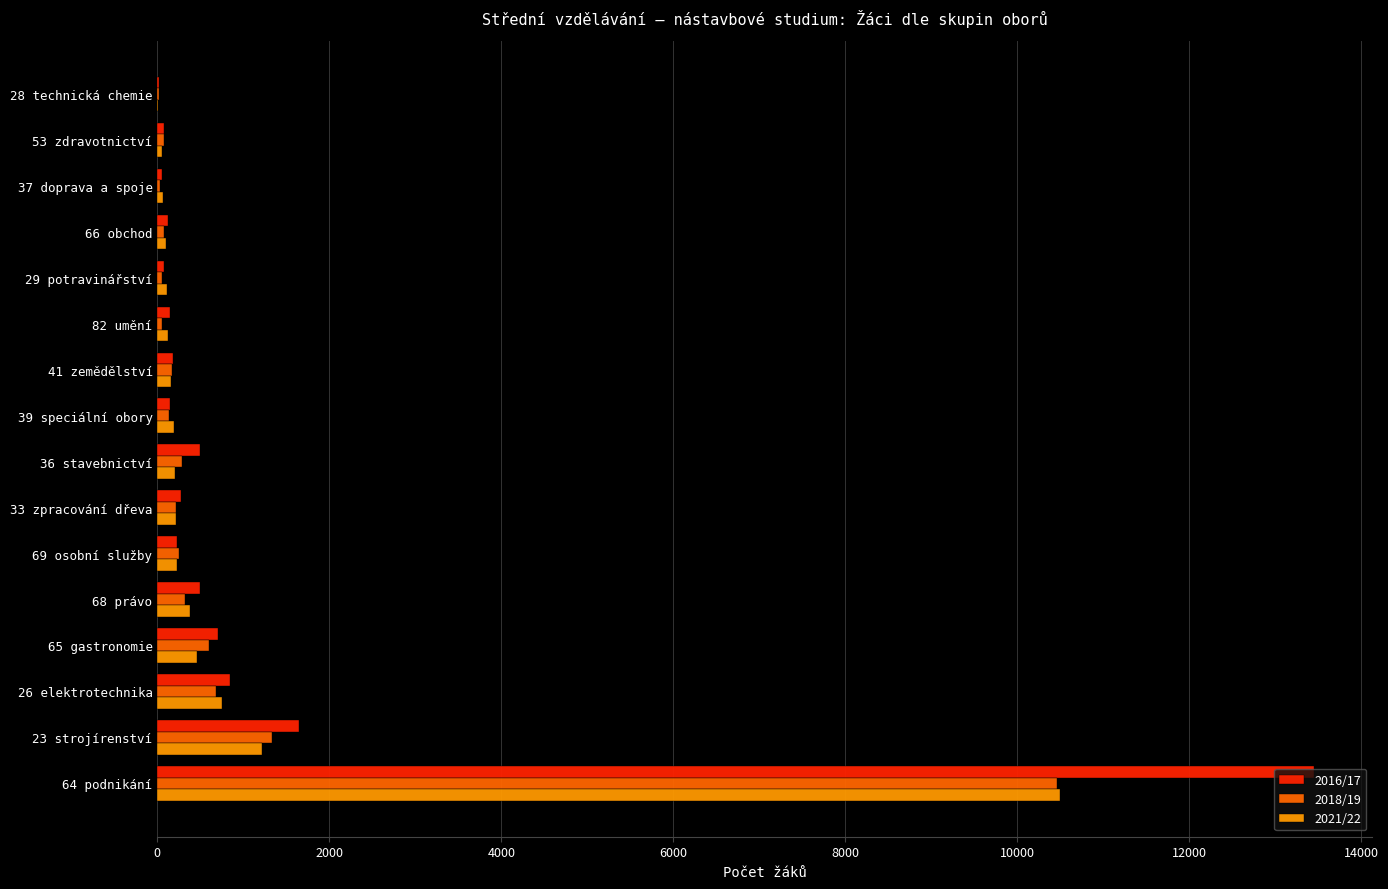

Is the value of 2016/17 at 68 právo greater than the value of 2018/19 at 28 technická chemie?

Yes